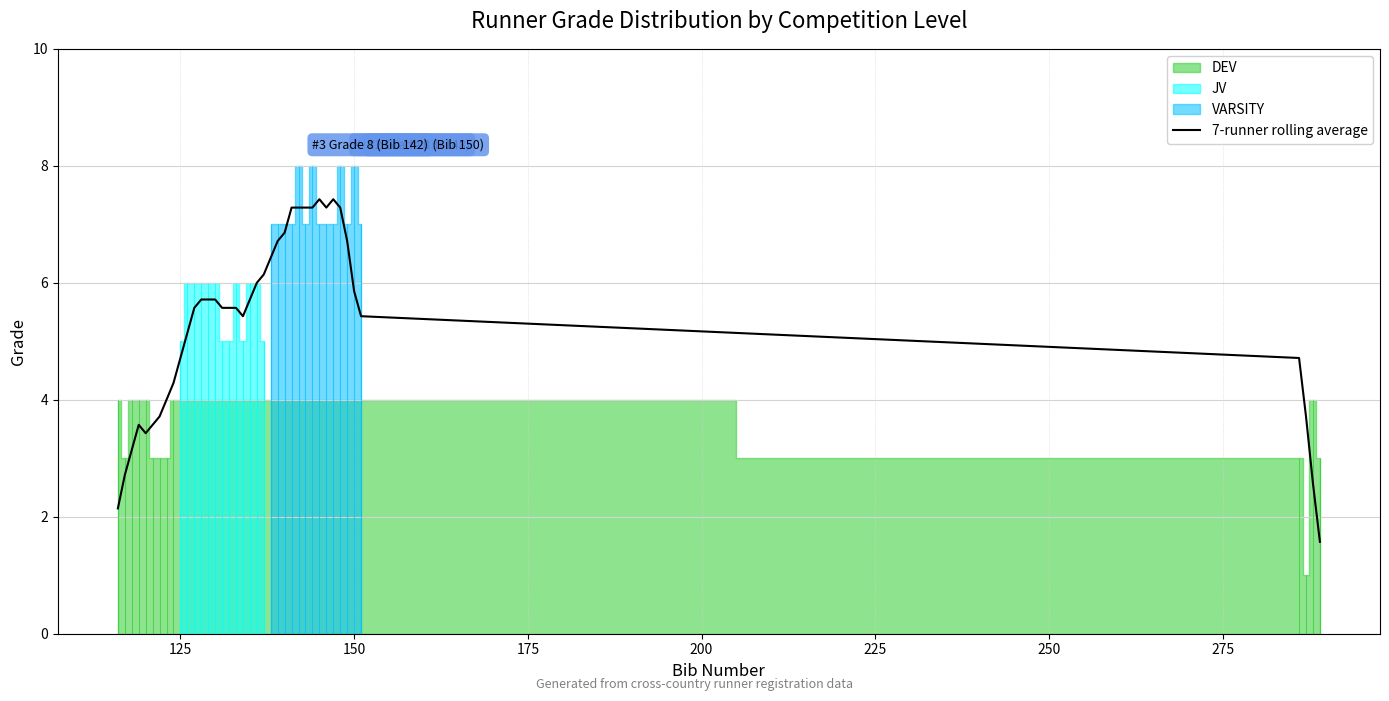

How many points are lower than both their immediate neighbors (excluding endpoints)?

3